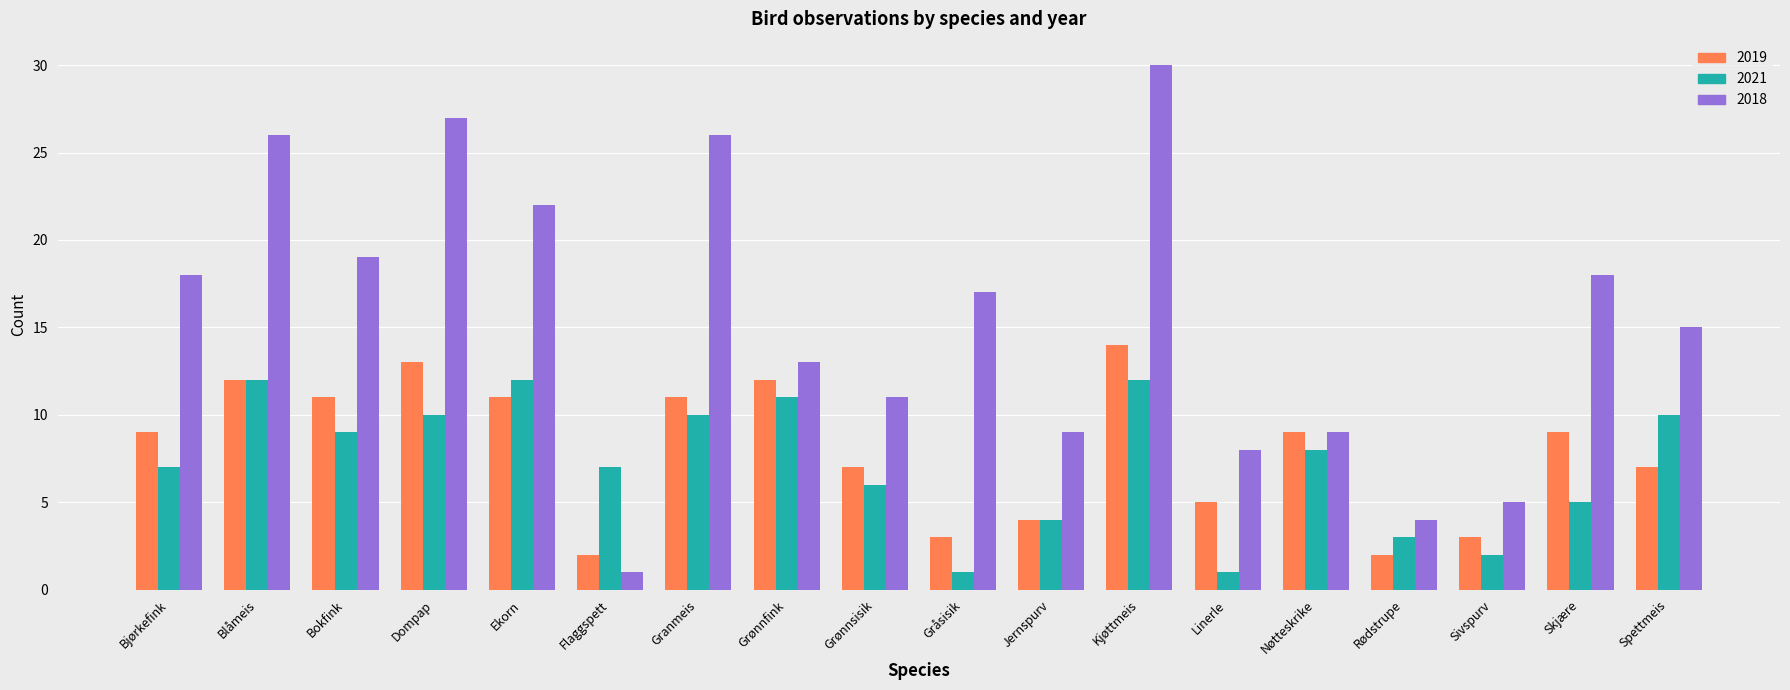

Count the number of data series in this chart.

3